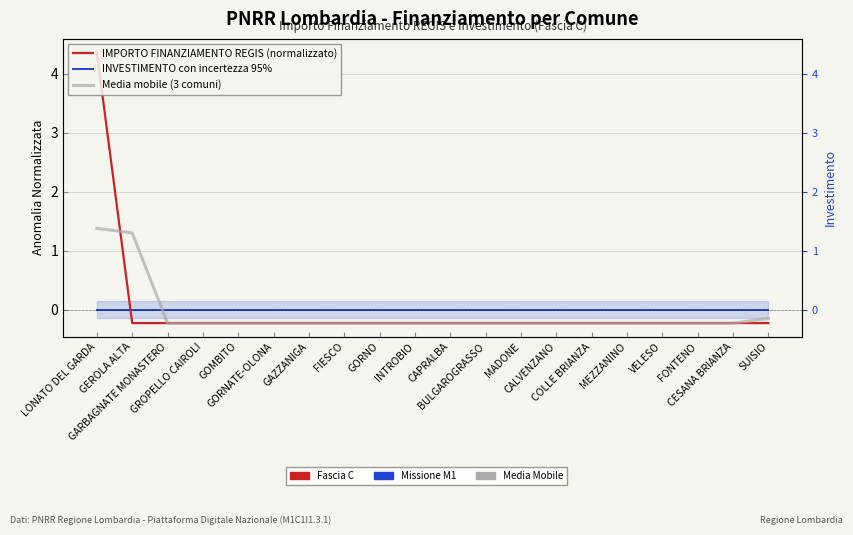

What is the highest value of the IMPORTO FINANZIAMENTO REGIS (normalizzato) series?

4.4